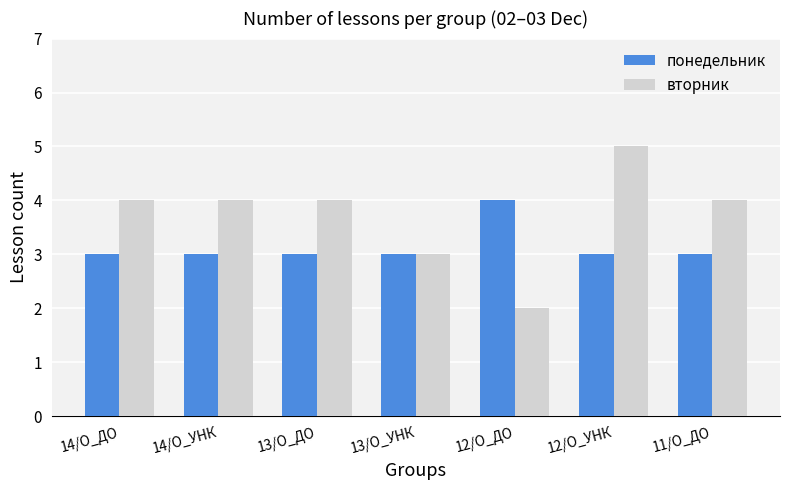

What is the maximum value for вторник?

5